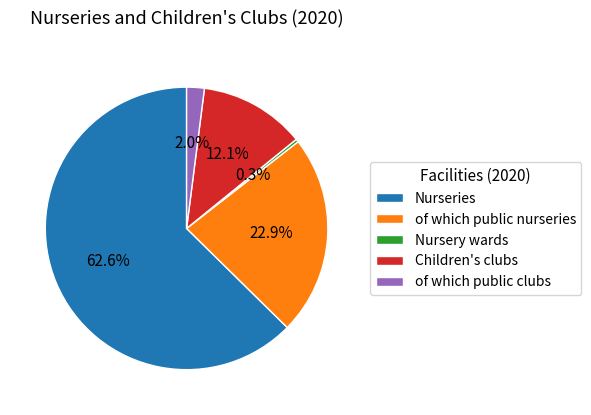

Which slice is the largest?

Nurseries